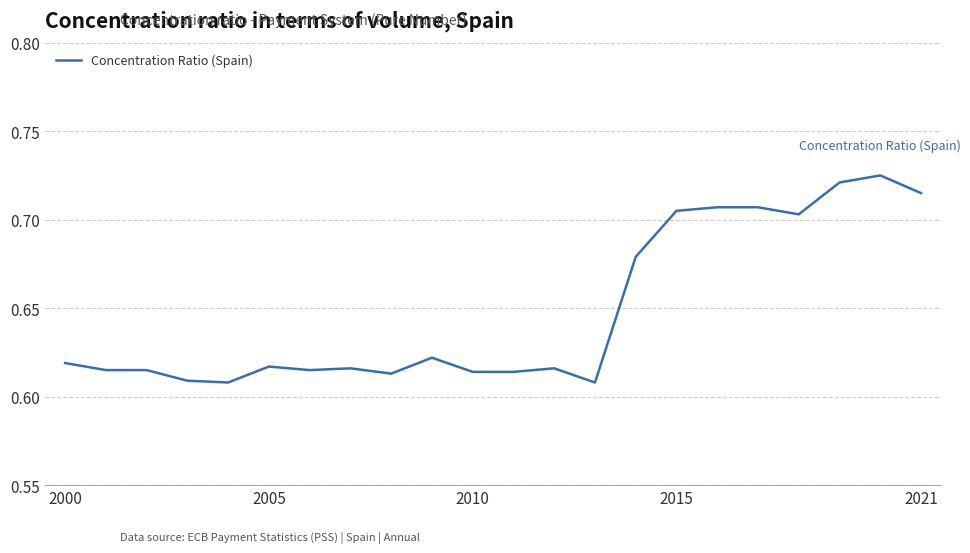

True or false: the data shows 0.2 at 2021.

False